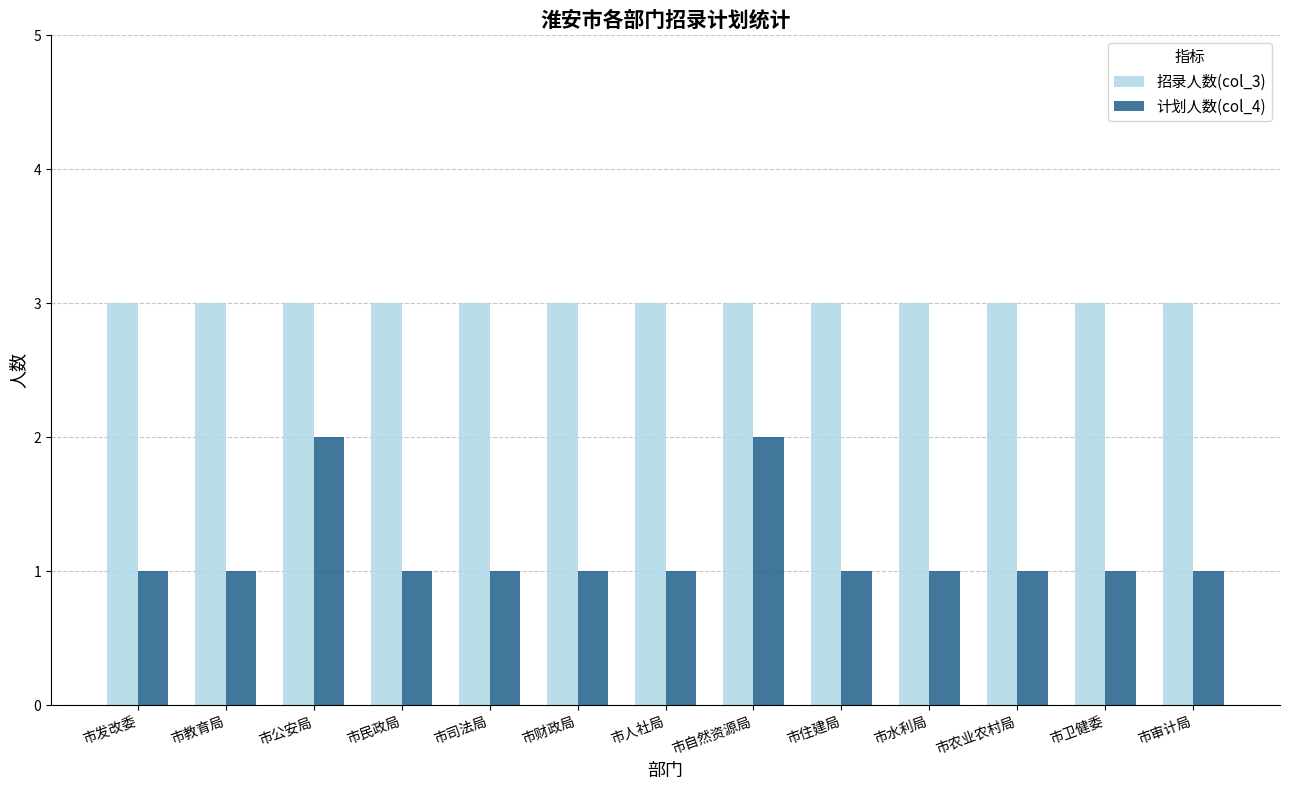

Is it true that 招录人数(col_3) equals 3 at 市教育局?

True